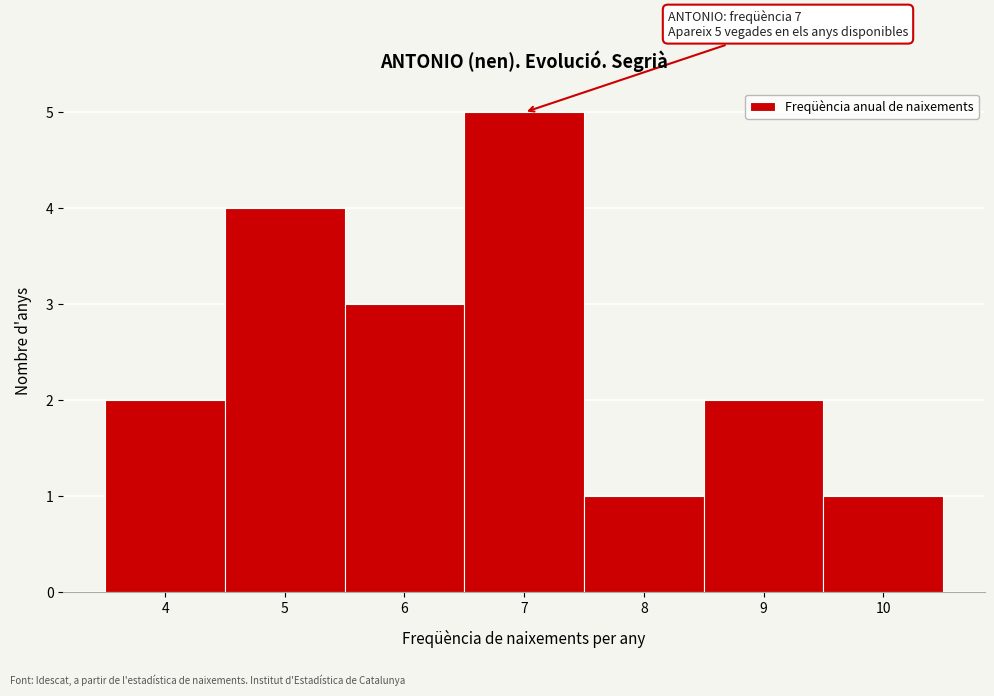

Which range on the x-axis has the tallest bar?

6.5 to 7.5